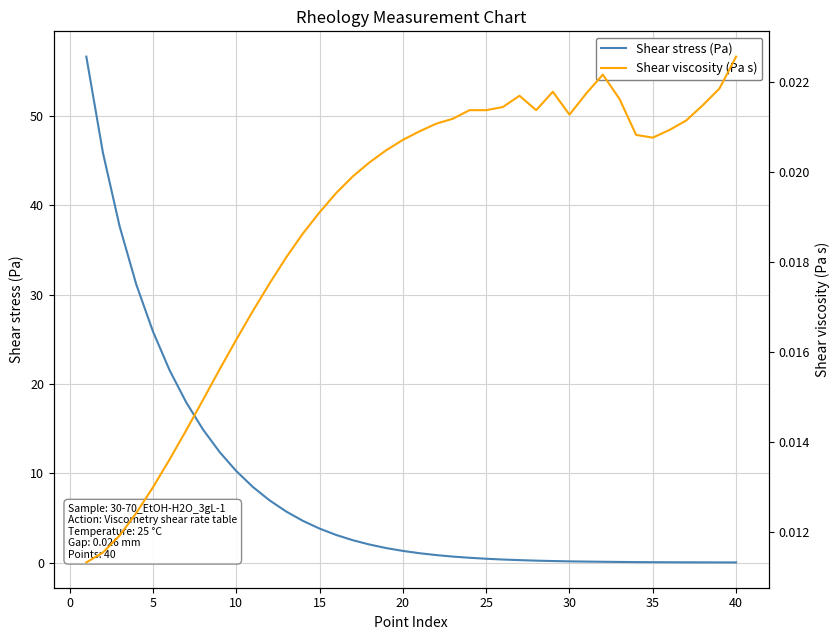

Where is Shear stress (Pa) nearest to the value 28?

5